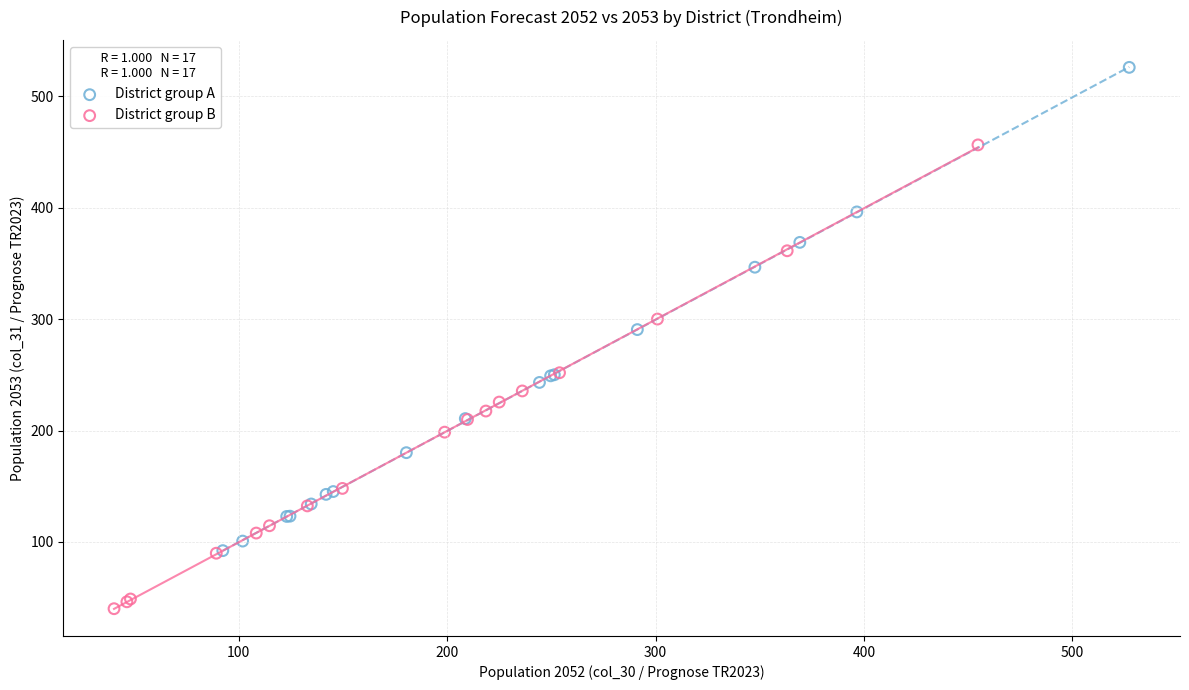

Which series has the largest Y range (max minus min)?

District group A